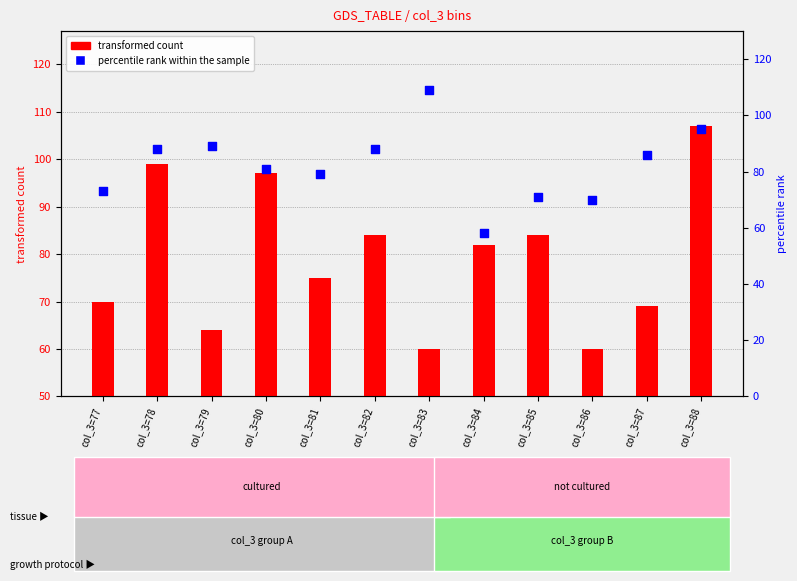

At which category is the sum across all series the highest?

col_3=88